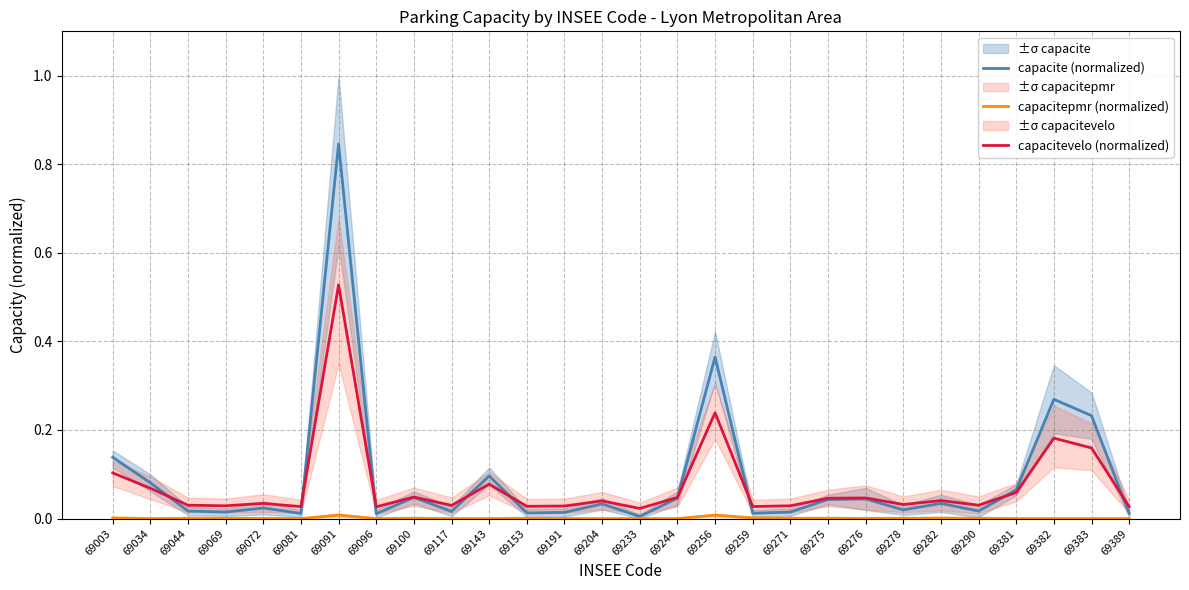

True or false: capacitevelo (normalized) has a value of 0.0 at 69244.

False